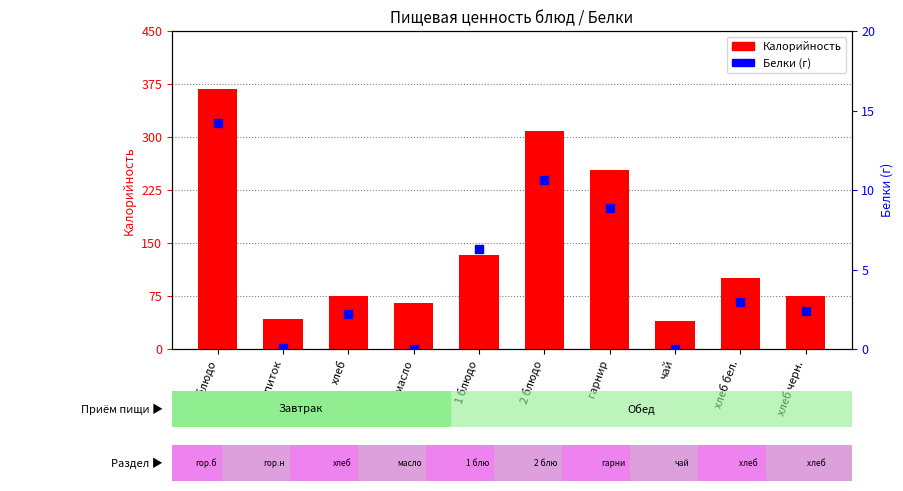

Which series has the largest Y range (max minus min)?

Калорийность